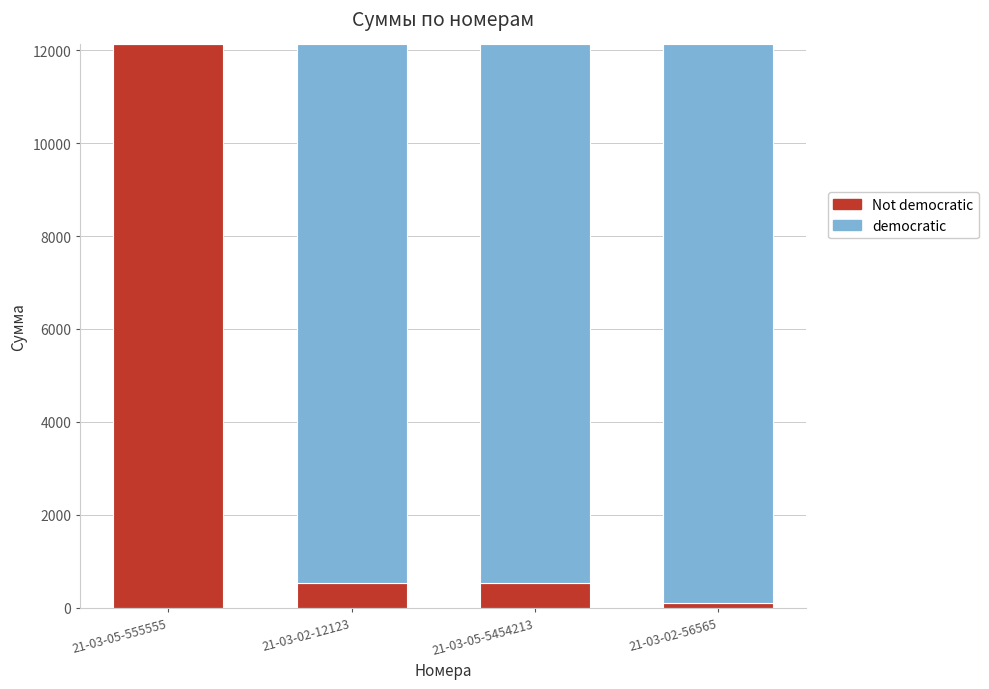

Are the bars grouped side by side (vs. stacked)?

No